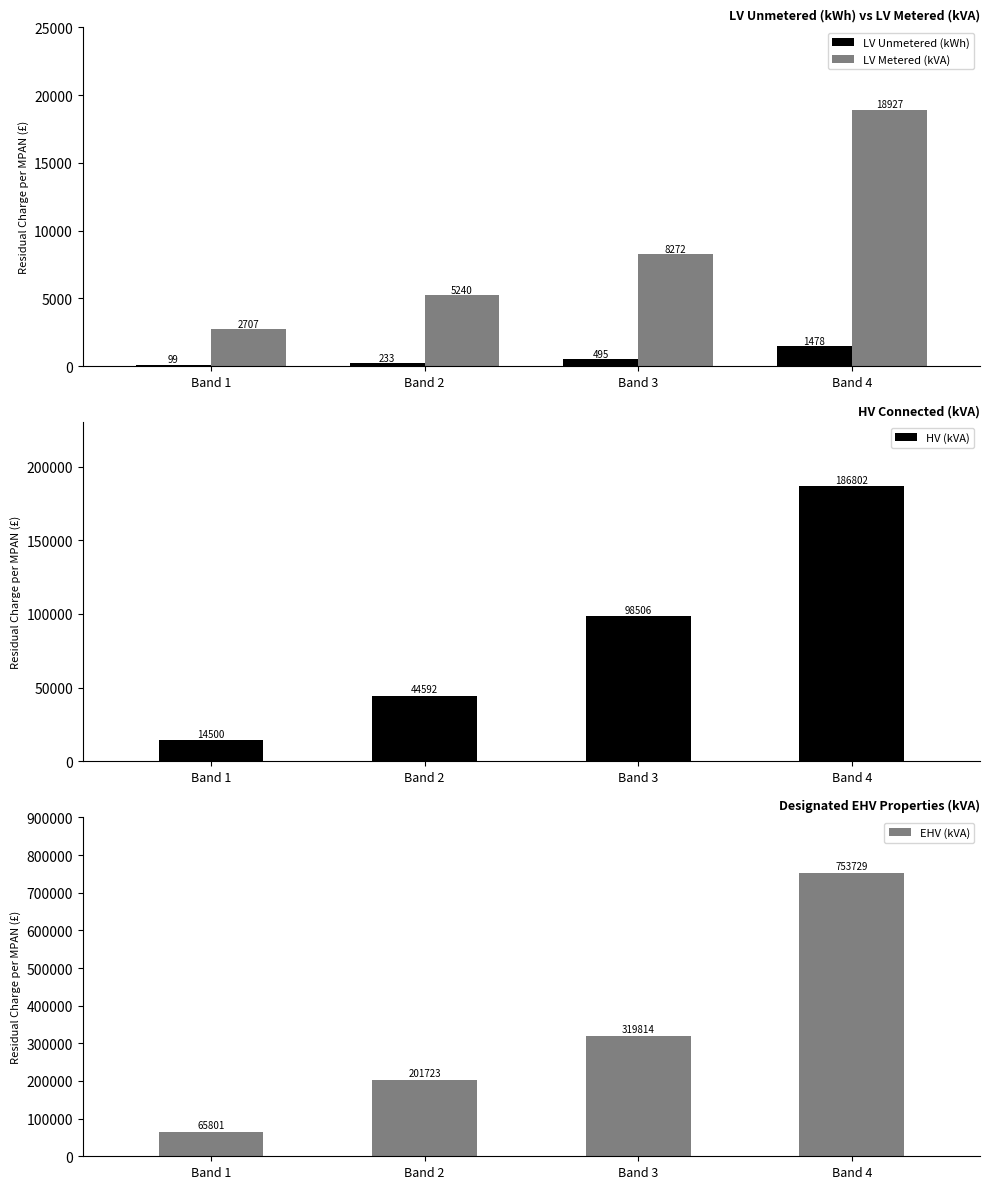

Where does the LV Metered (kVA) series first go above 8271?

Band 3